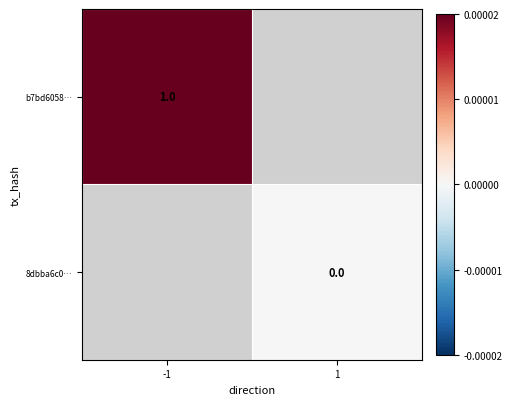

True or false: b7bd6058… has a value of 0.6 at -1.

False